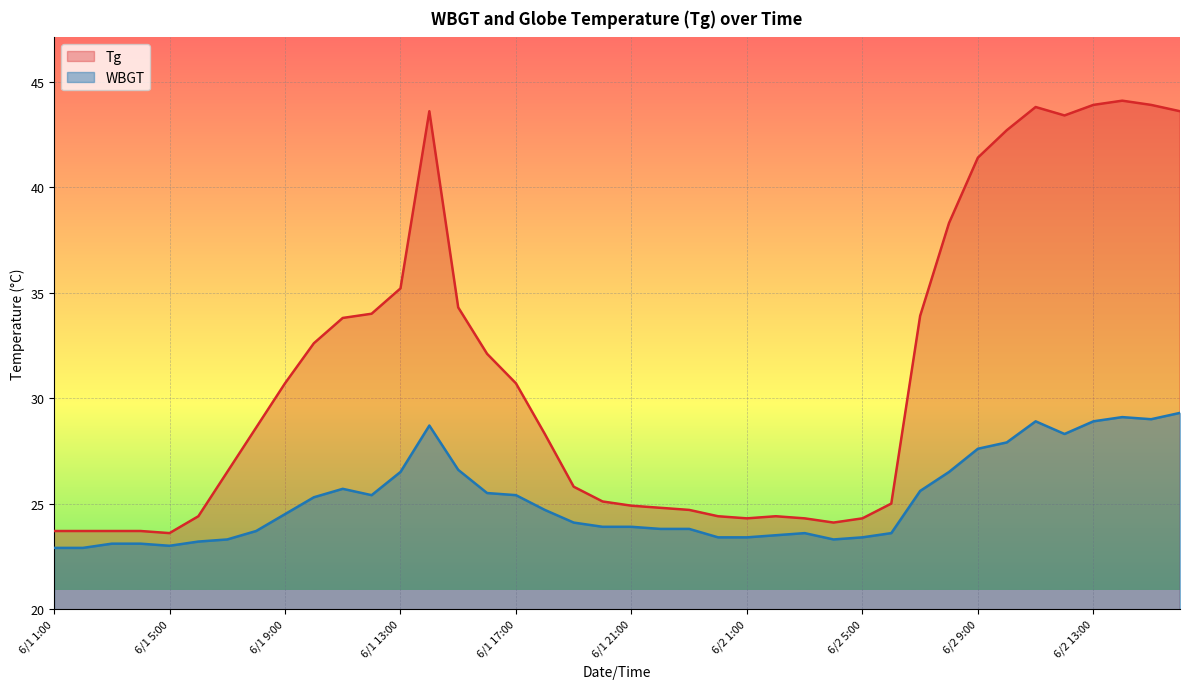

What is the highest value of the Tg series?

44.1